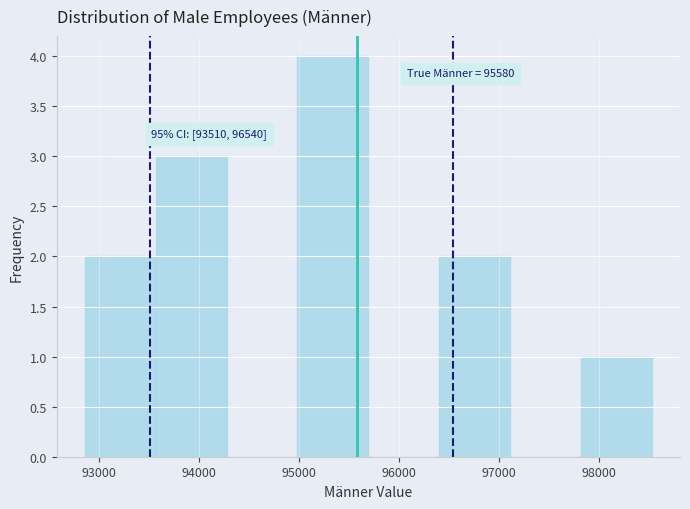

Over which range of the x-axis is the bar tallest?

95000 to 95700